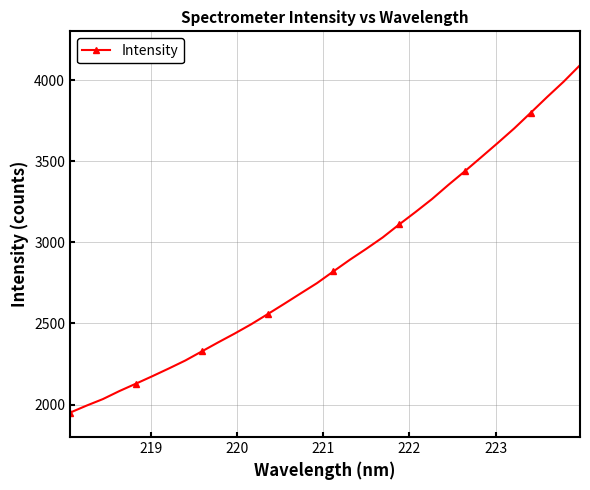

What is the minimum value shown in the chart?

1950.2